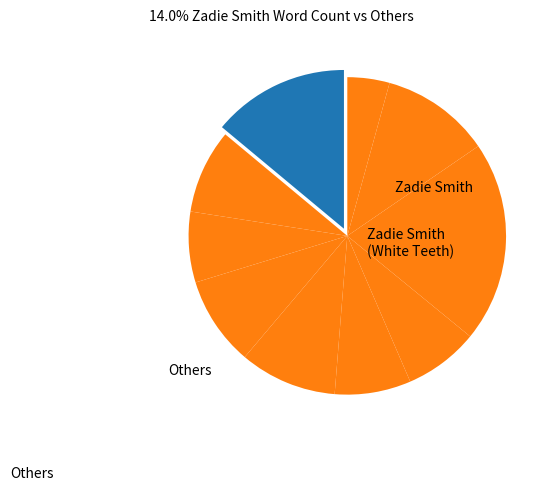

How many segments does this pie chart have?

10